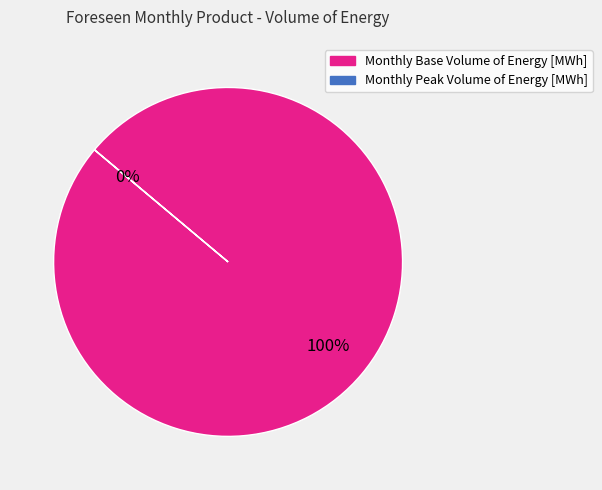

Count the number of slices in the pie.

2